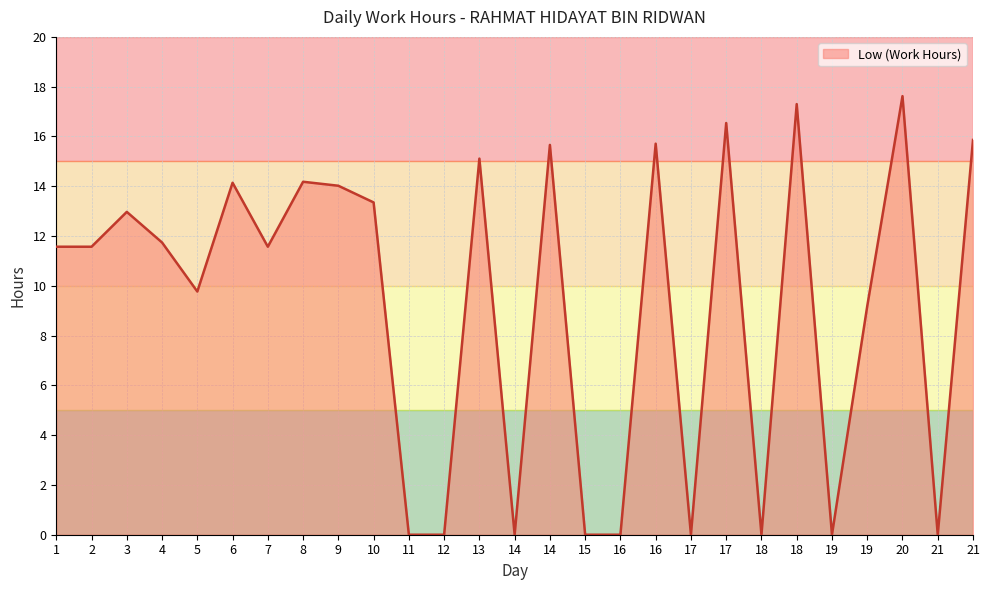

Reading right to left, list all the values displayed in this chart.

15.9	0.0	17.6	9.2	0.0	17.3	0.0	16.5	0.0	15.7	0.0	0.0	15.7	0.0	15.1	0.0	0.0	13.3	14.0	14.2	11.6	14.1	9.8	11.7	13.0	11.6	11.6